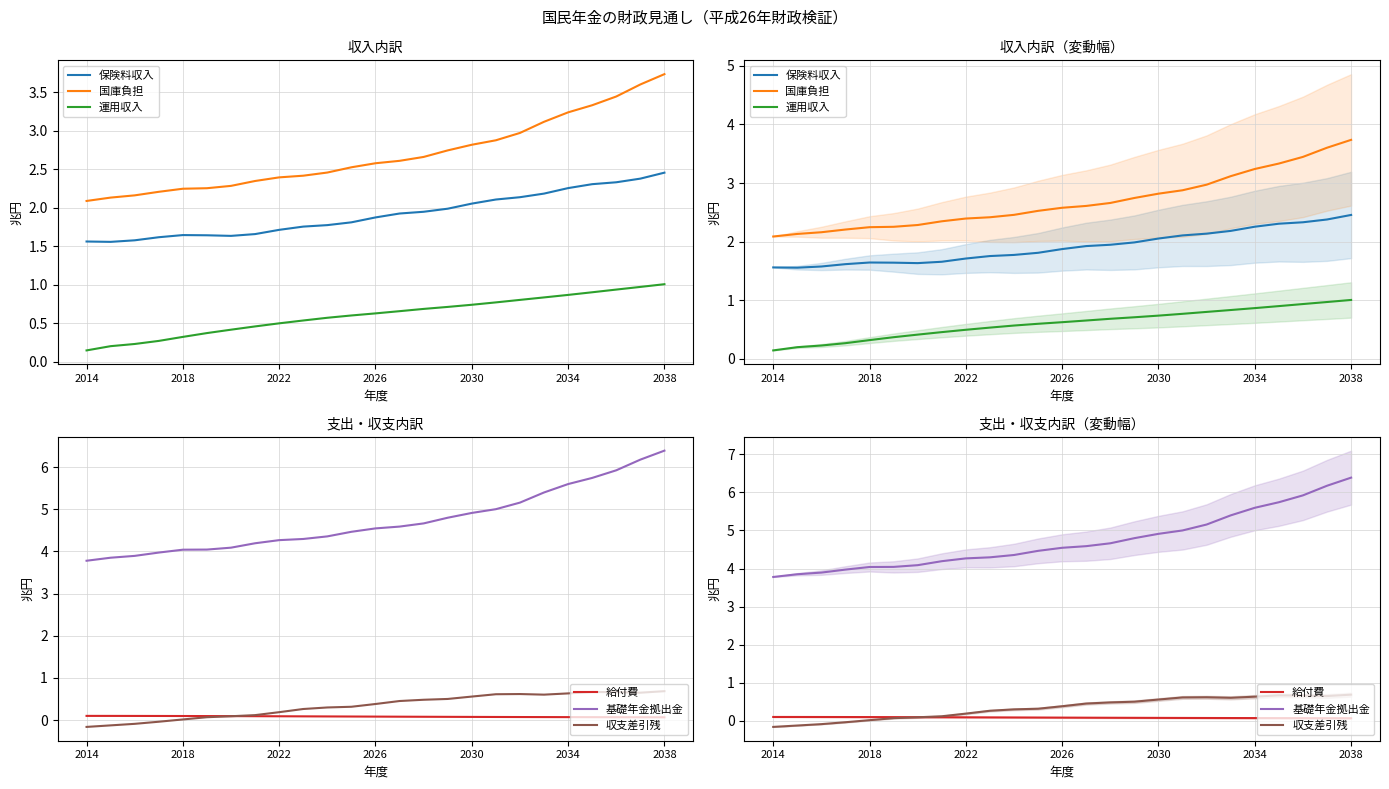

At how many categories does at least one series exceed 5?

8